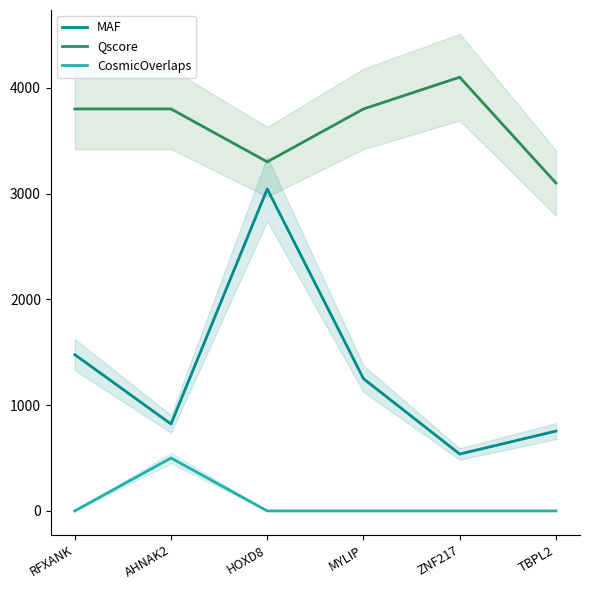

What is the label of the 6th point from the right?

RFXANK